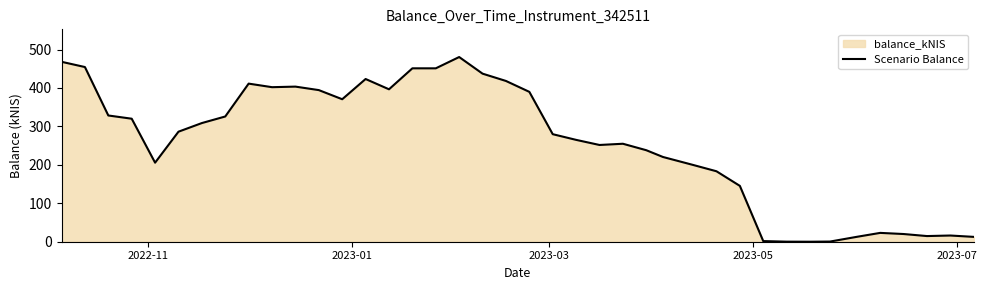

Does the chart have visible grid lines?

No